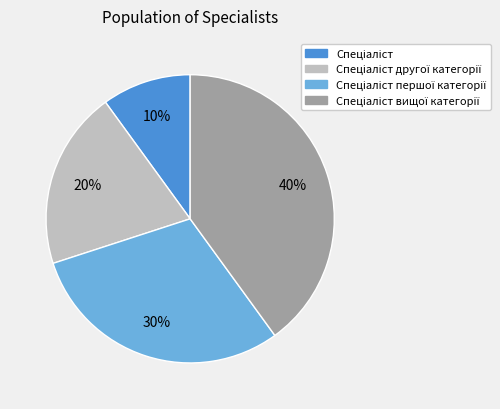

To the nearest percent, what is the average slice percentage?

25%